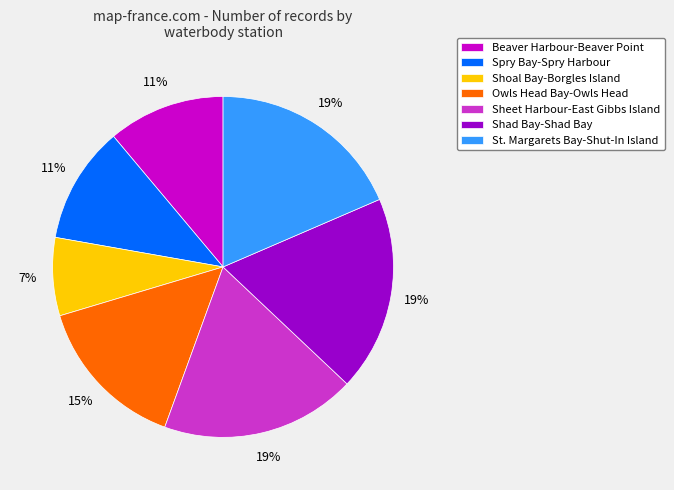

Is the sum of Owls Head Bay-Owls Head and Spry Bay-Spry Harbour greater than half?

No